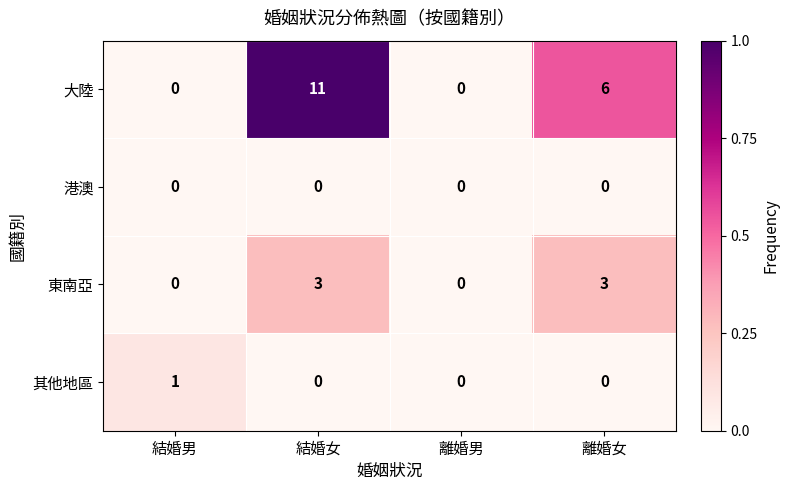

Is the value of 港澳 at 離婚男 greater than the value of 東南亞 at 結婚女?

No